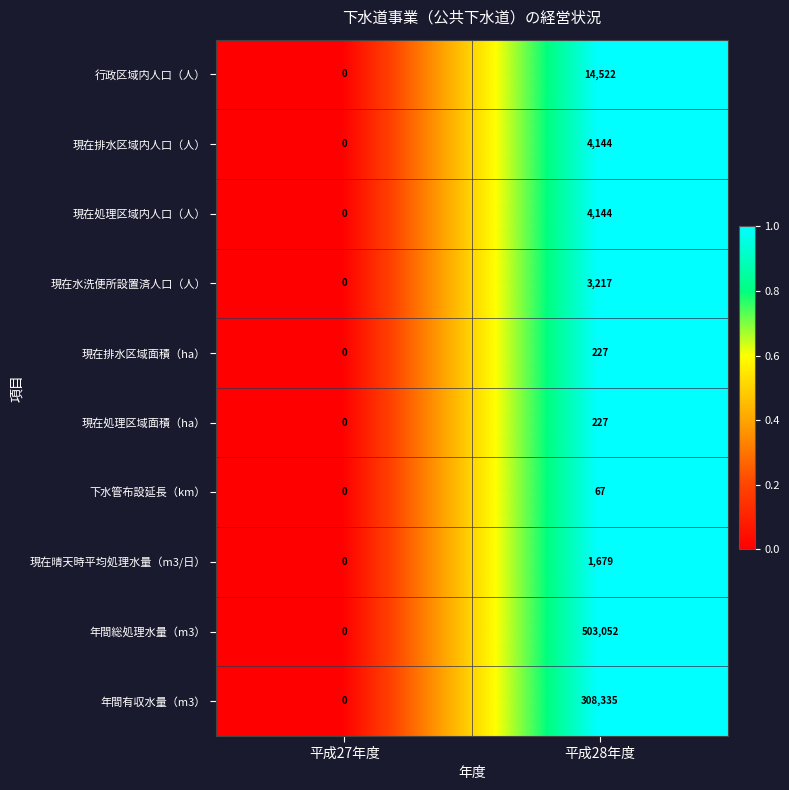

Reading right to left, transcribe all the data shown in this chart.

行政区域内人口（人）: 平成28年度=14522	平成27年度=0
現在排水区域内人口（人）: 平成28年度=4144	平成27年度=0
現在処理区域内人口（人）: 平成28年度=4144	平成27年度=0
現在水洗便所設置済人口（人）: 平成28年度=3217	平成27年度=0
現在排水区域面積（ha）: 平成28年度=227	平成27年度=0
現在処理区域面積（ha）: 平成28年度=227	平成27年度=0
下水管布設延長（km）: 平成28年度=67	平成27年度=0
現在晴天時平均処理水量（m3/日）: 平成28年度=1679	平成27年度=0
年間総処理水量（m3）: 平成28年度=503052	平成27年度=0
年間有収水量（m3）: 平成28年度=308335	平成27年度=0